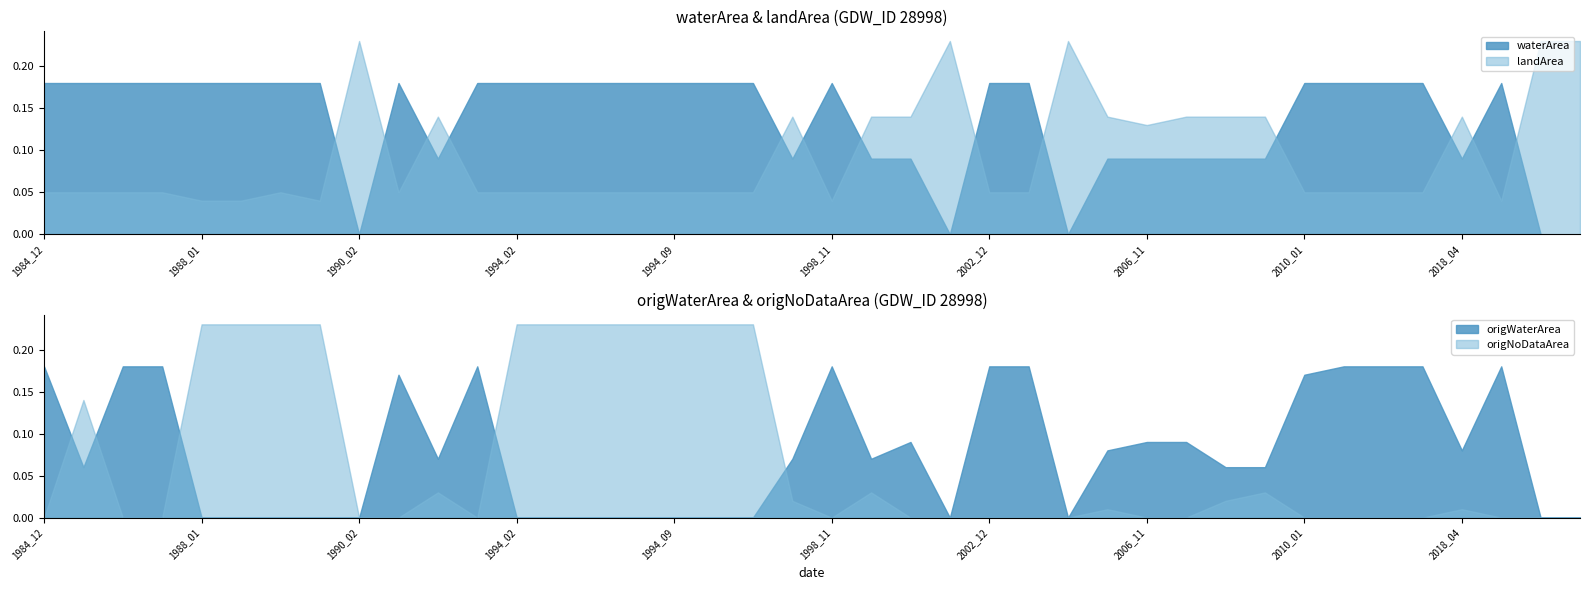

Is the value of origNoDataArea at 2006_12 greater than the value of origWaterArea at 1986_11?

No